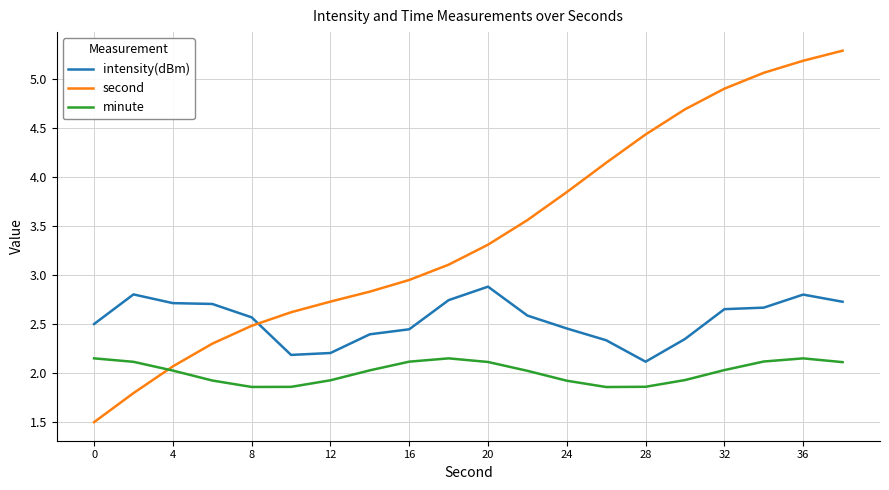

What are all the series names shown in the legend?

intensity(dBm), second, minute